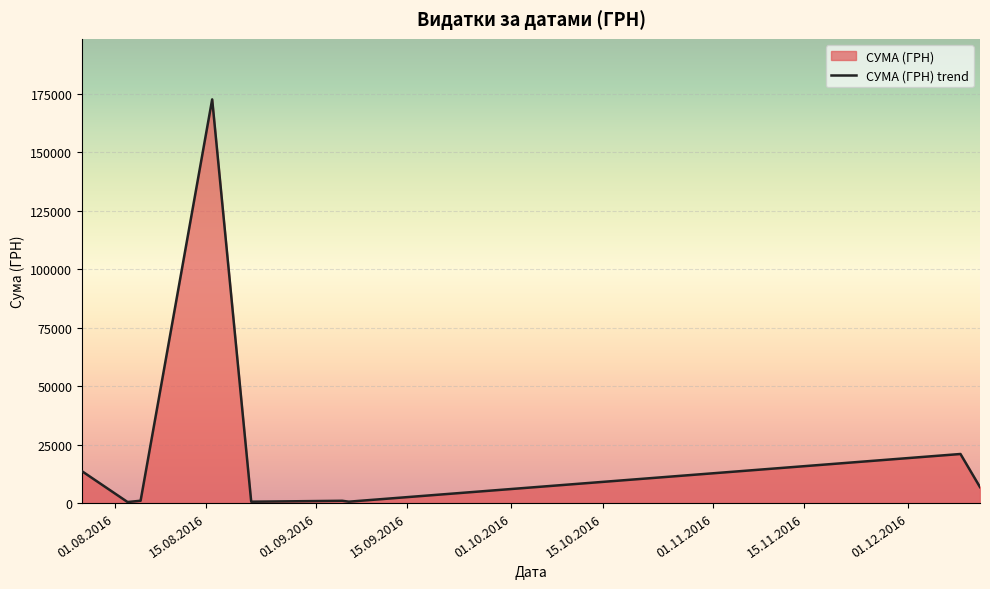

What is the greatest value displayed?

172695.9